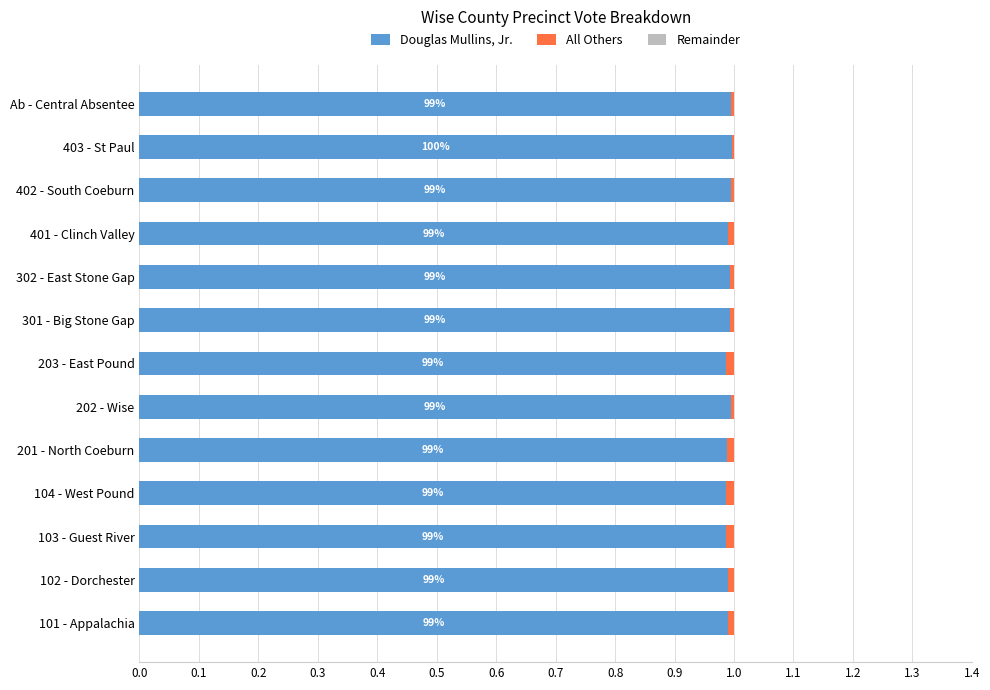

Rank the series by their average value, from lowest to highest.

All Others, Remainder, Douglas Mullins, Jr.